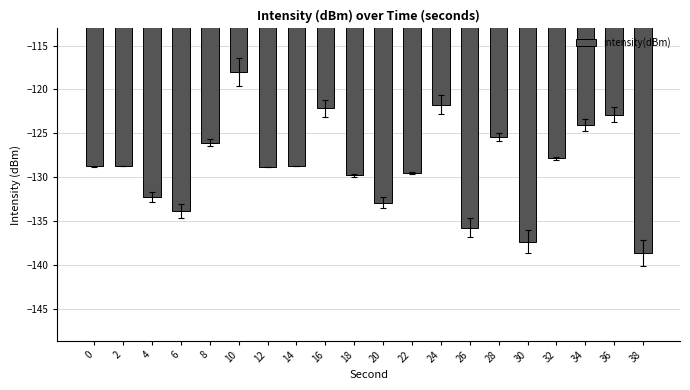

What is the change in value from 6 to 26?

-1.9